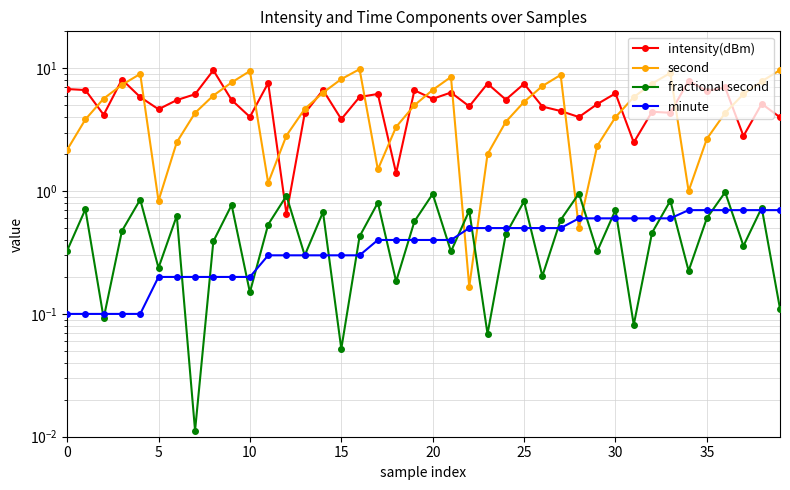

Reading left to right, list all the values displayed in this chart.

intensity(dBm): 6.8	6.7	4.2	8.1	5.8	4.6	5.5	6.2	9.6	5.5	4.0	7.6	0.7	4.3	6.7	3.8	5.8	6.2	1.4	6.6	5.6	6.3	4.9	7.5	5.6	7.5	4.9	4.5	4.0	5.1	6.2	2.5	4.4	4.3	7.9	6.5	7.0	2.8	5.1	4.0
second: 2.2	3.8	5.7	7.3	9.0	0.8	2.5	4.3	6.0	7.7	9.5	1.2	2.8	4.7	6.3	8.2	9.8	1.5	3.3	5.0	6.7	8.5	0.2	2.0	3.7	5.3	7.2	8.8	0.5	2.3	4.0	5.8	7.5	9.2	1.0	2.7	4.3	6.2	7.8	9.7
fractional second: 0.3	0.7	0.1	0.5	0.9	0.2	0.6	0.0	0.4	0.8	0.2	0.5	0.9	0.3	0.7	0.1	0.4	0.8	0.2	0.6	0.9	0.3	0.7	0.1	0.4	0.8	0.2	0.6	1.0	0.3	0.7	0.1	0.5	0.8	0.2	0.6	1.0	0.4	0.7	0.1
minute: 0.1	0.1	0.1	0.1	0.1	0.2	0.2	0.2	0.2	0.2	0.2	0.3	0.3	0.3	0.3	0.3	0.3	0.4	0.4	0.4	0.4	0.4	0.5	0.5	0.5	0.5	0.5	0.5	0.6	0.6	0.6	0.6	0.6	0.6	0.7	0.7	0.7	0.7	0.7	0.7